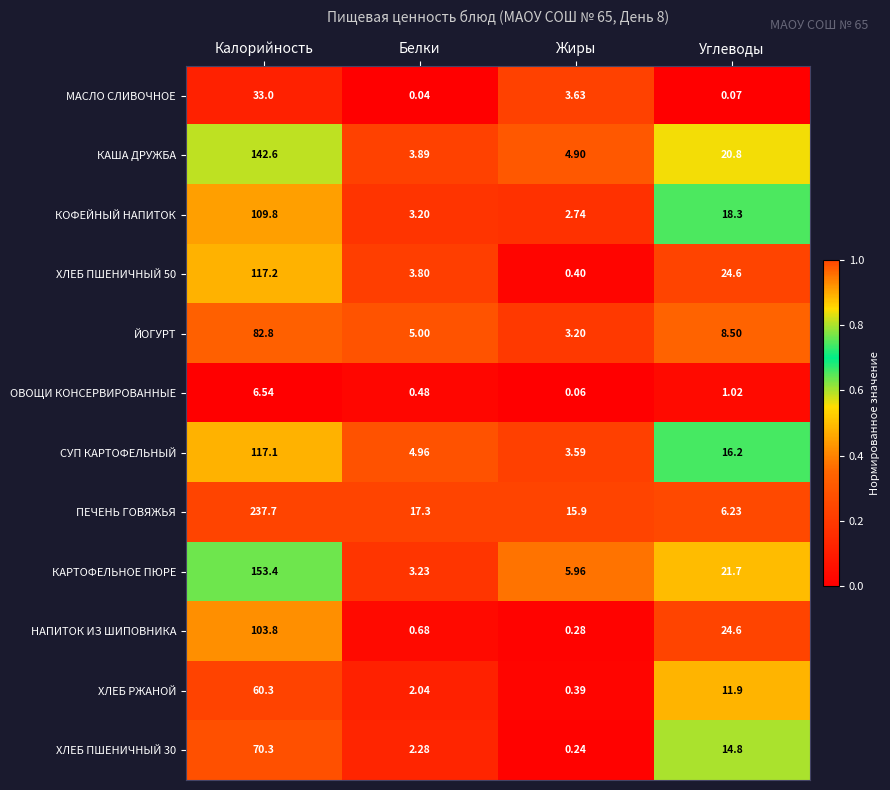

At which label does КАША ДРУЖБА reach its minimum?

Белки